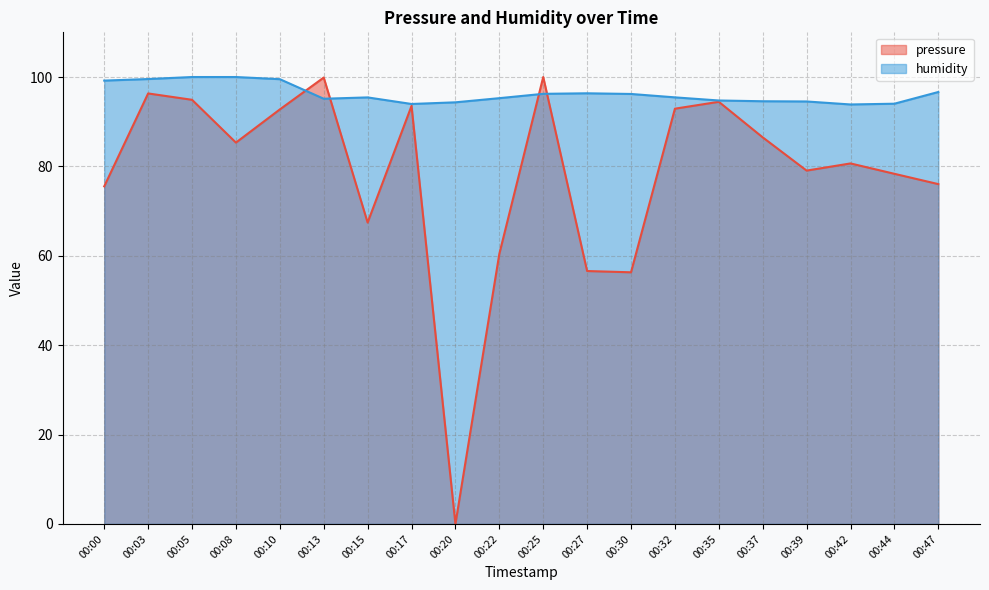

Is the value of humidity at 00:42 greater than the value of pressure at 00:05?

No